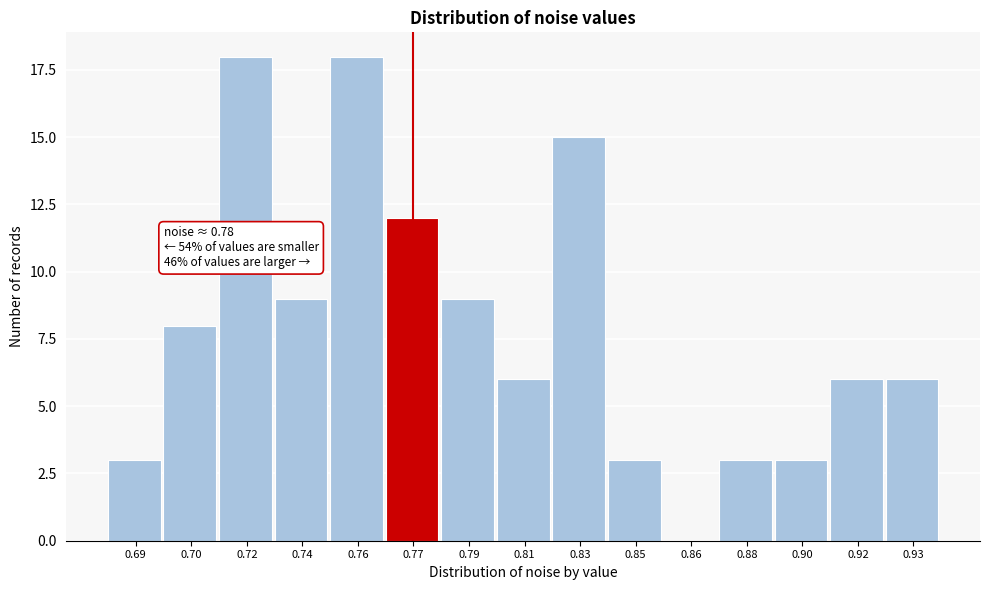

Reading left to right, transcribe all the data shown in this chart.

0.69=3	0.70=8	0.72=18	0.74=9	0.76=18	0.77=12	0.79=9	0.81=6	0.83=15	0.85=3	0.86=0	0.88=3	0.90=3	0.92=6	0.93=6